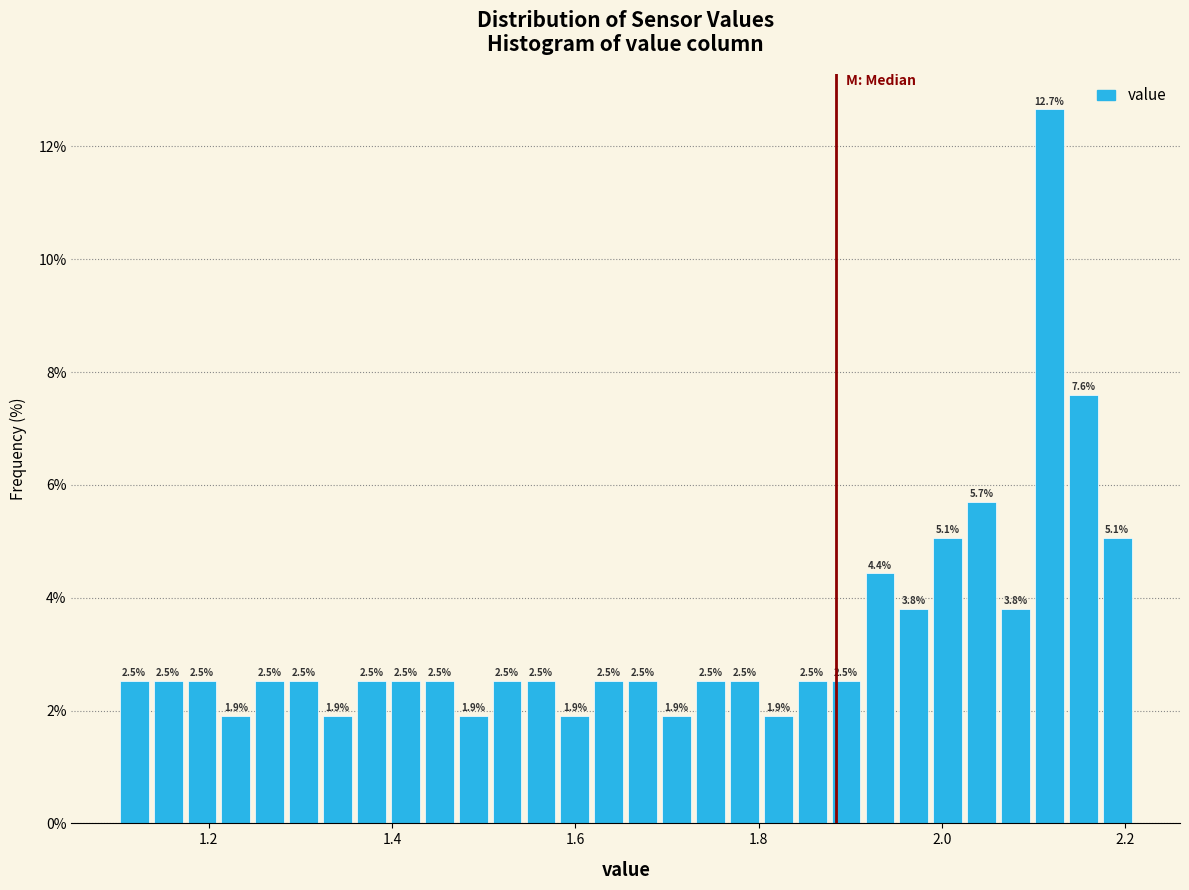

Read against the x-axis, roughly where is the centre of the tallest bar?

2.12